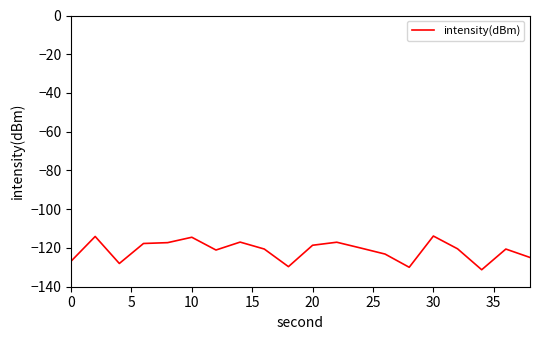

What is the smallest value displayed?

-131.2